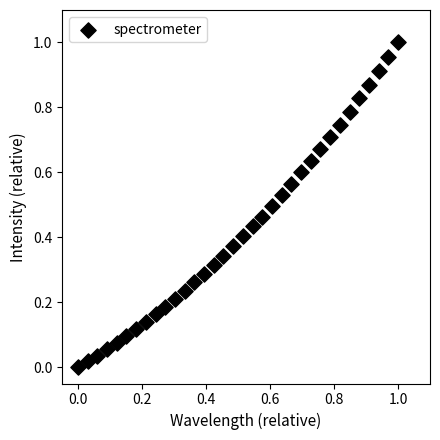

How many data points are displayed?

34